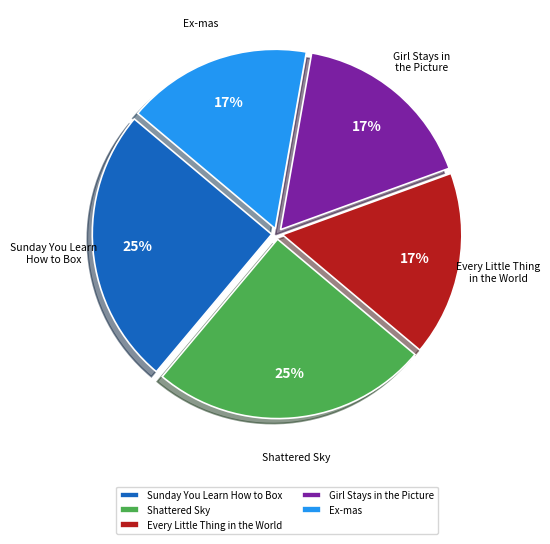

Do Every Little Thing in the World and Girl Stays in the Picture together represent more than half of the pie?

No